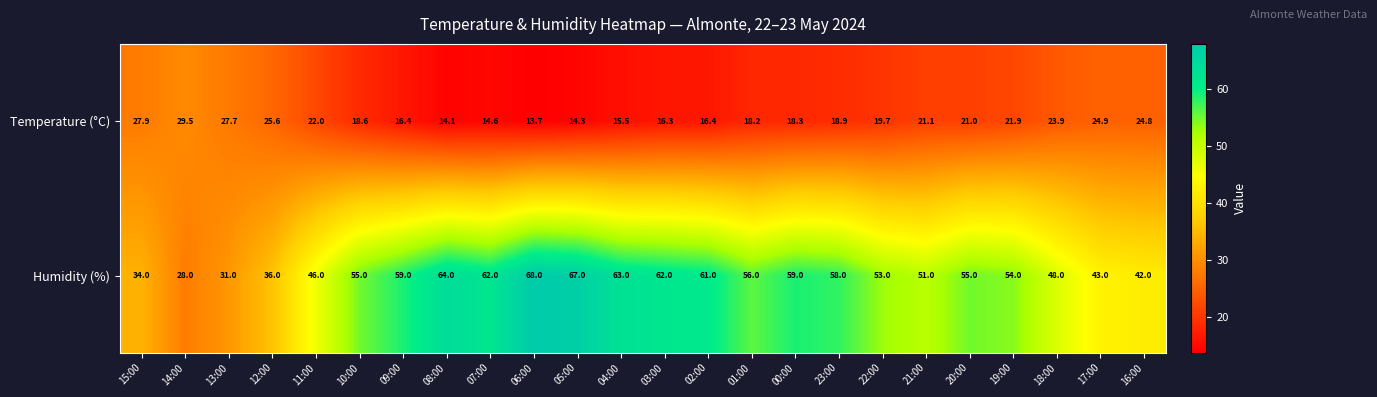

What is the total value across all series at 20:00?

76.0